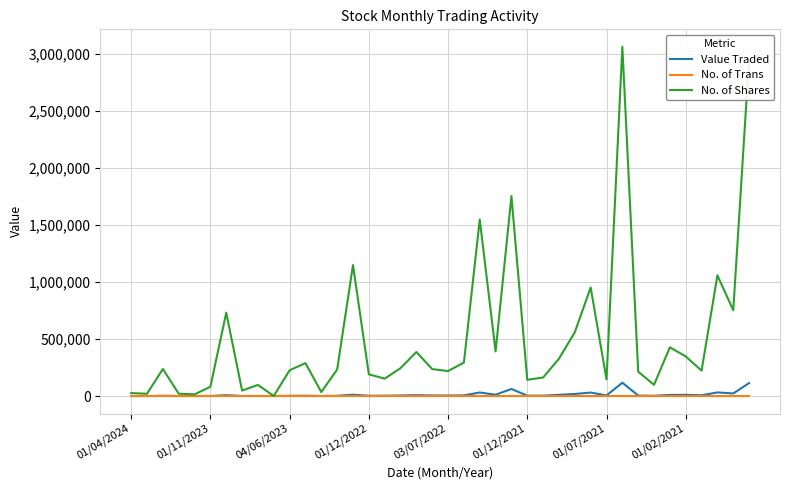

Which series has the widest spread of values?

No. of Shares